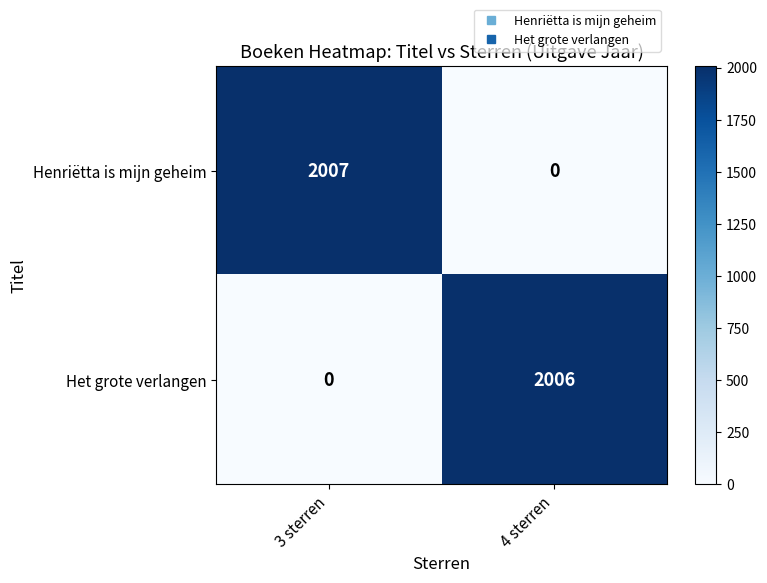

Reading right to left, what are all the values shown in this chart?

Henriëtta is mijn geheim: 4 sterren=0	3 sterren=2007
Het grote verlangen: 4 sterren=2006	3 sterren=0